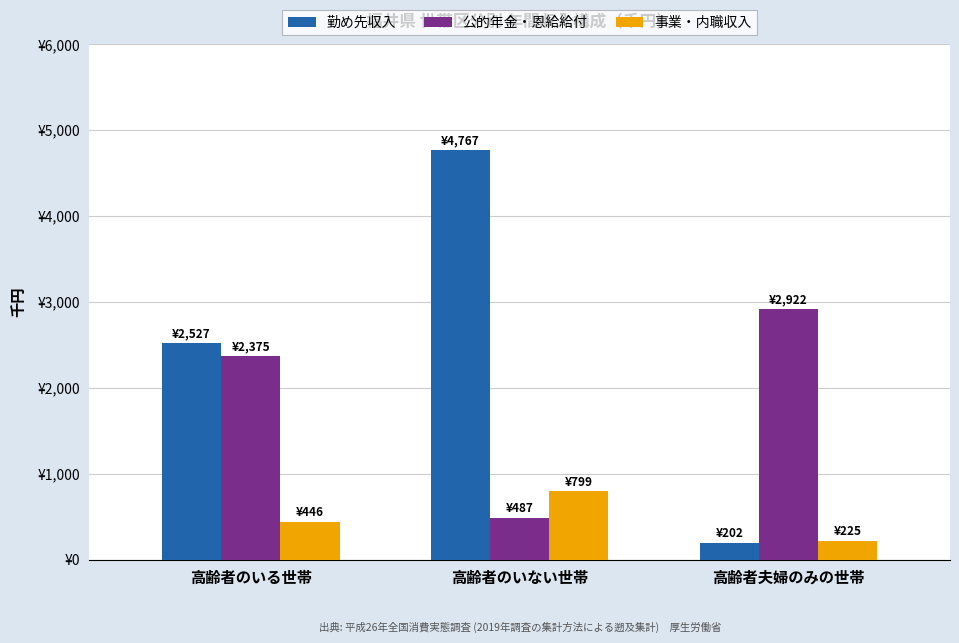

What are all the series names shown in the legend?

勤め先収入, 公的年金・恩給給付, 事業・内職収入